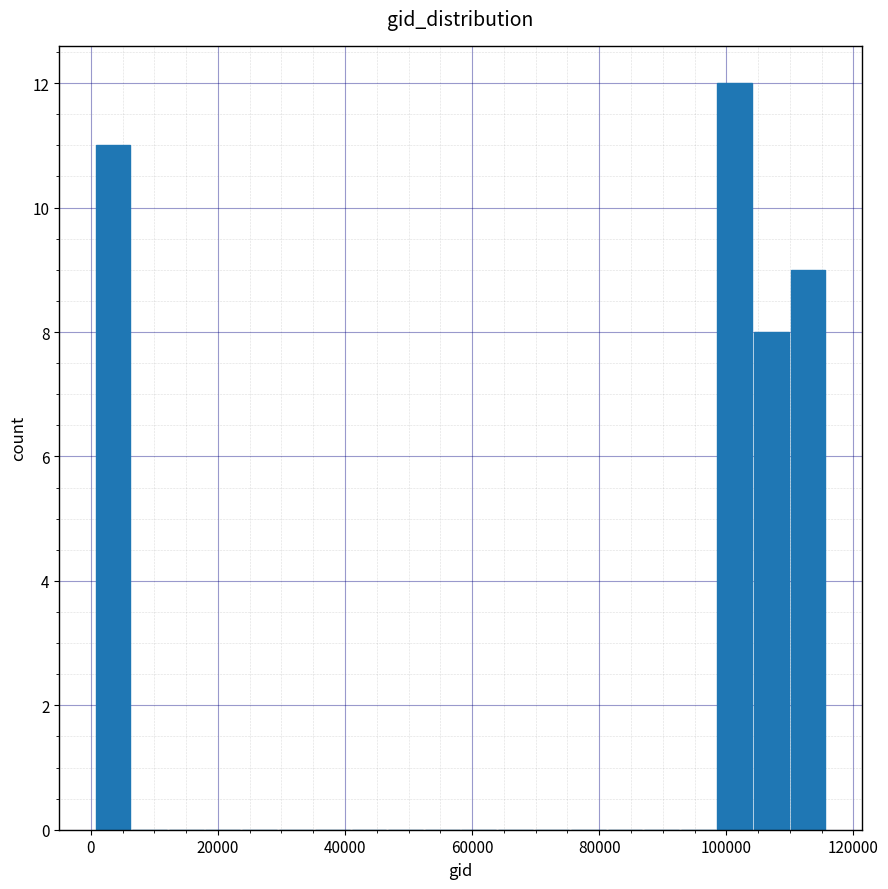

Around what value on the x-axis is the tallest bar? Give the approximate position of its centre, as read against the axis.

102000